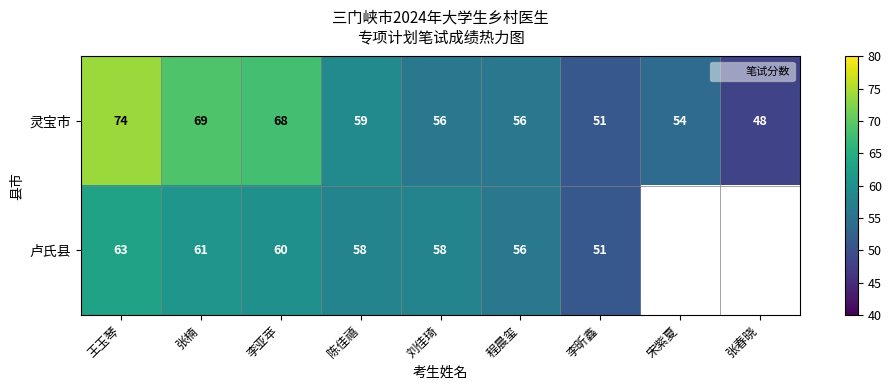

What is the difference between the 灵宝市 values at 张楠 and 张春晓?

21.0